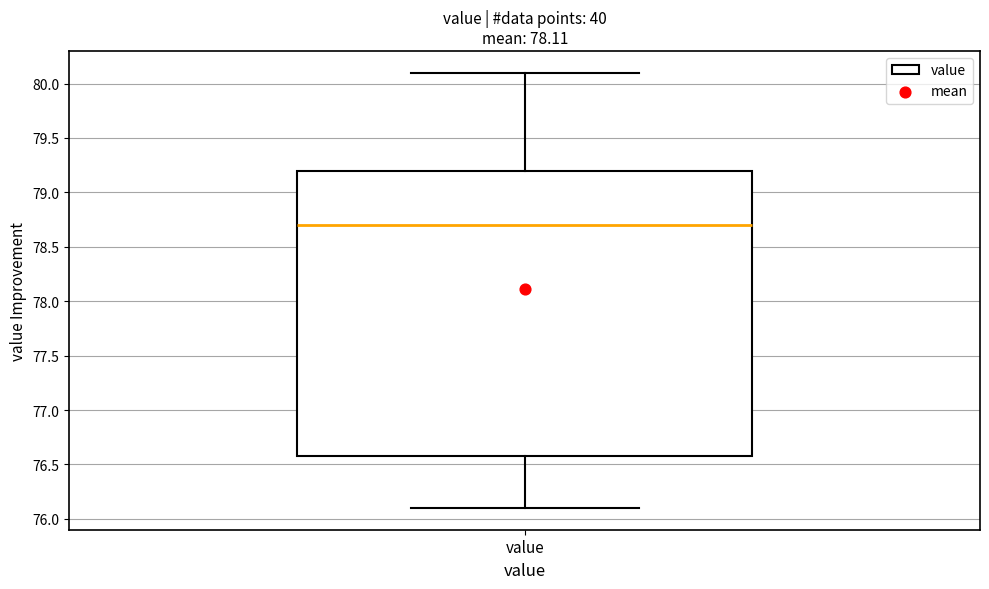

Read this box plot against the y-axis: the position of the median line, the range covered by the box, and the ends of both whiskers. The values are not printed on the chart, so give them approximately, as read against the axis.

median 78.7, box 76.6 to 79.2, whiskers 76.1 to 80.1